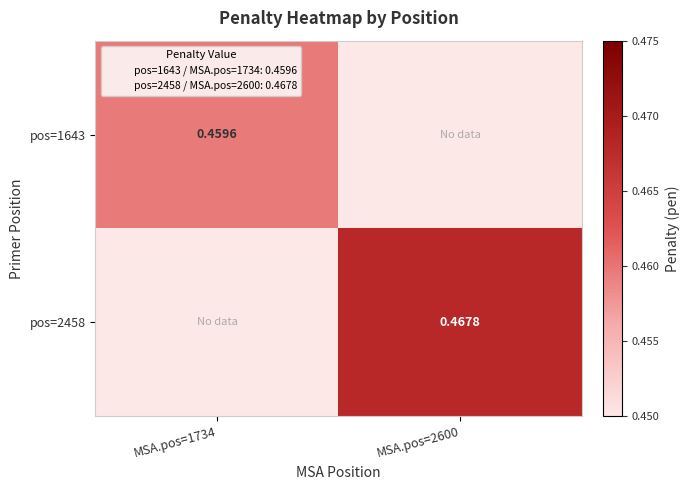

What is the maximum value shown in the chart?

0.5